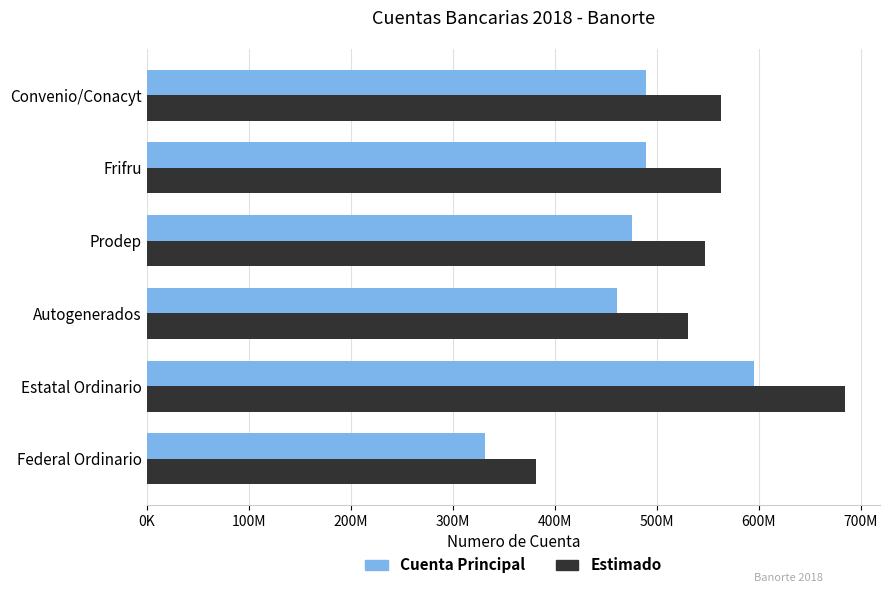

Reading right to left, transcribe all the data shown in this chart.

Cuenta Principal: 489513631	489513743	475546016	460864631	595116960	331960307
Estimado: 562940675	562940804	546877918	529994325	684384504	381754353